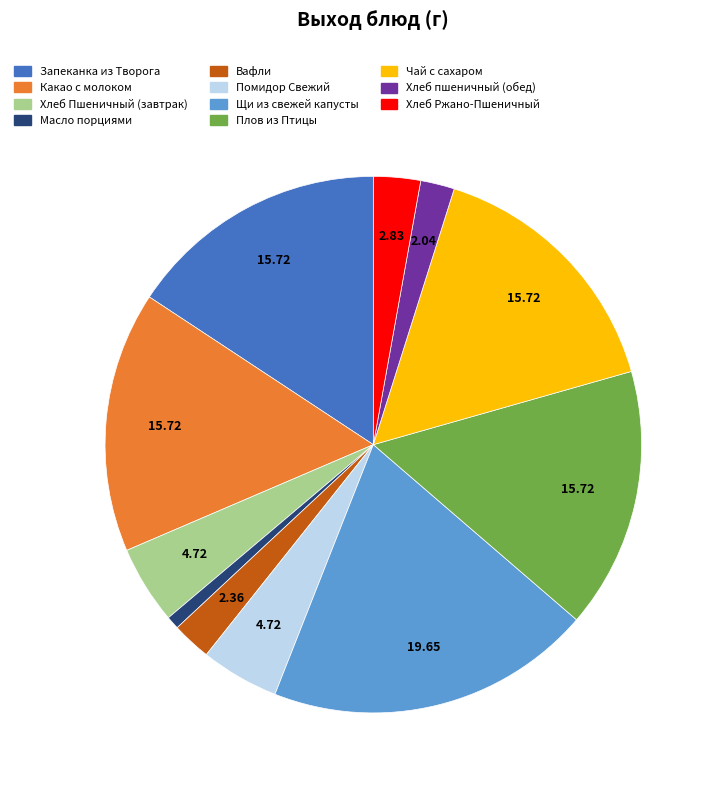

How many slices are in this pie chart?

11